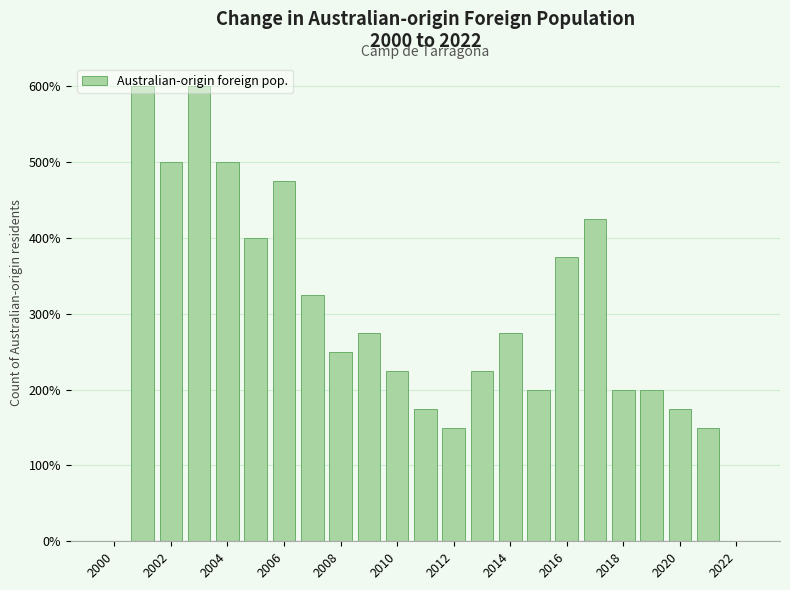

How many data points does each series have?

23